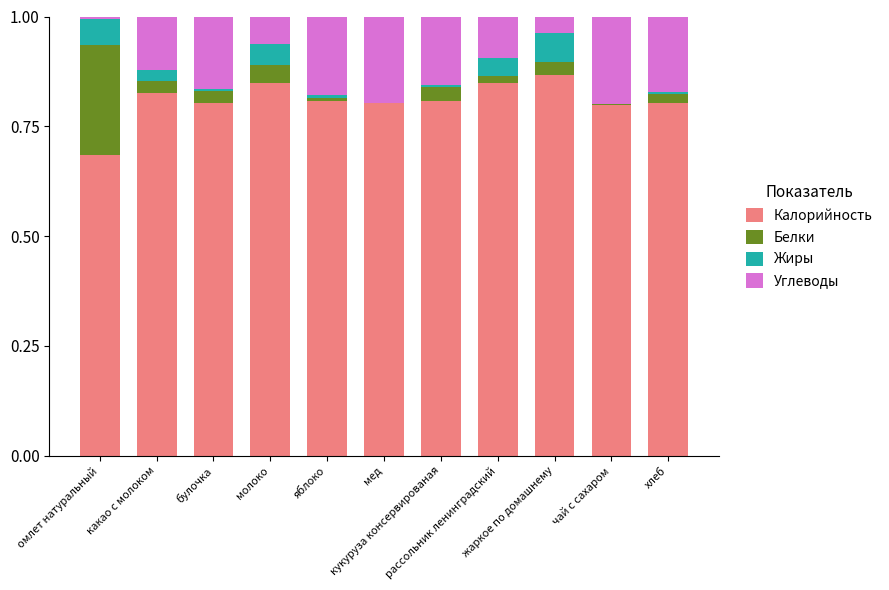

At how many categories does at least one series exceed 0?

11